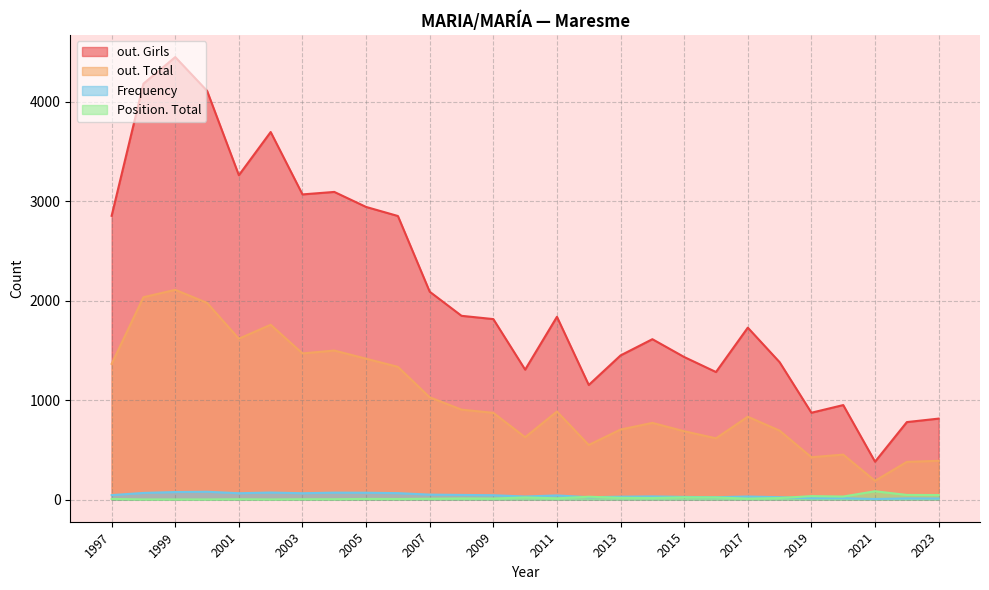

Which series changed the most between 2017 and 2009?

out. Girls